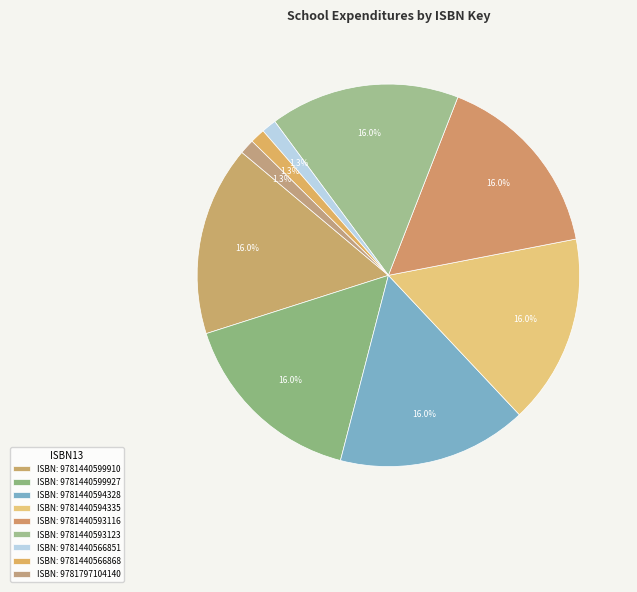

How many slices are in this pie chart?

9